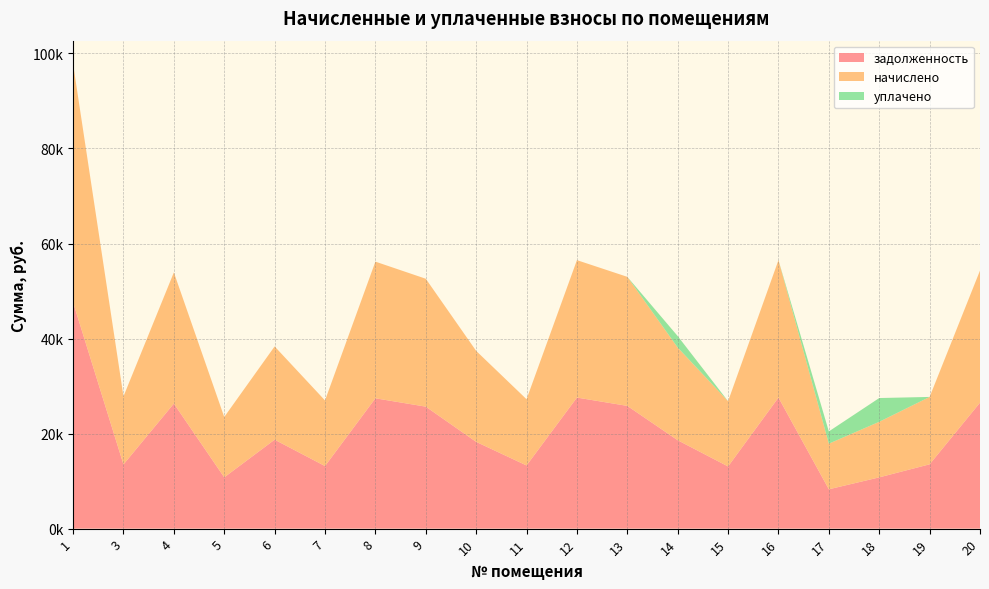

Reading right to left, extract all data points from this chart.

задолженность: 26510.9	13535.0	10789.3	8278.6	27580.4	13086.8	18603.4	25830.4	27580.4	13293.6	18259.6	25670.4	27427.6	13169.0	18718.0	10790.4	26319.9	13505.4	47616.7
начислено: 27801.7	14182.2	11693.3	9601.1	28923.4	13734.0	19509.3	27160.3	28923.4	13940.8	19148.6	26920.4	28763.0	13810.7	19629.4	12706.2	27601.4	14327.6	50185.4
уплачено: 0.0	0.0	5000.0	2582.0	0.0	0.0	2415.5	0.0	0.0	0.0	0.0	0.0	0.0	0.0	0.0	0.0	0.0	0.0	0.0